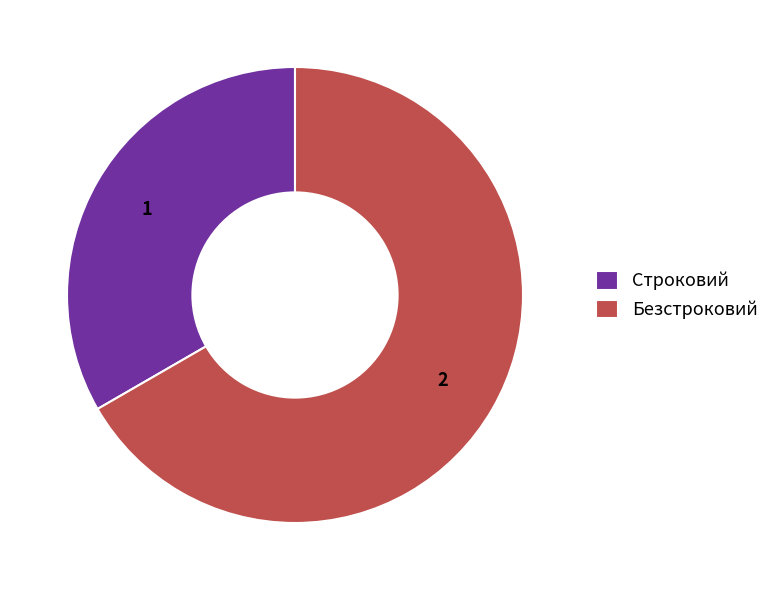

Combined, do Безстроковий and Строковий account for over 50%?

Yes